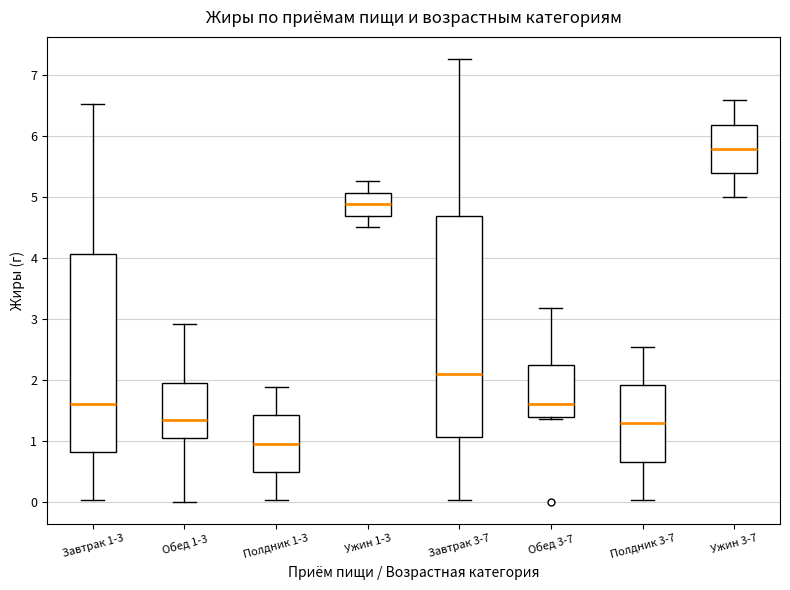

Reading left to right, transcribe this box plot: for each box, give where its median line is, the range the box spans, and where its two whiskers end, as read against the y-axis. The values are not printed on the chart, so give them approximately, as read against the axis.

Завтрак 1-3: median 1.6, box 0.8 to 4.1, whiskers 0.0 to 6.5
Обед 1-3: median 1.3, box 1.0 to 1.9, whiskers 0.0 to 2.9
Полдник 1-3: median 1.0, box 0.5 to 1.4, whiskers 0.0 to 1.9
Ужин 1-3: median 4.9, box 4.7 to 5.1, whiskers 4.5 to 5.3
Завтрак 3-7: median 2.1, box 1.1 to 4.7, whiskers 0.0 to 7.3
Обед 3-7: median 1.6, box 1.4 to 2.2, whiskers 1.4 (just below the box's lower edge) to 3.2
Полдник 3-7: median 1.3, box 0.7 to 1.9, whiskers 0.0 to 2.5
Ужин 3-7: median 5.8, box 5.4 to 6.2, whiskers 5.0 to 6.6